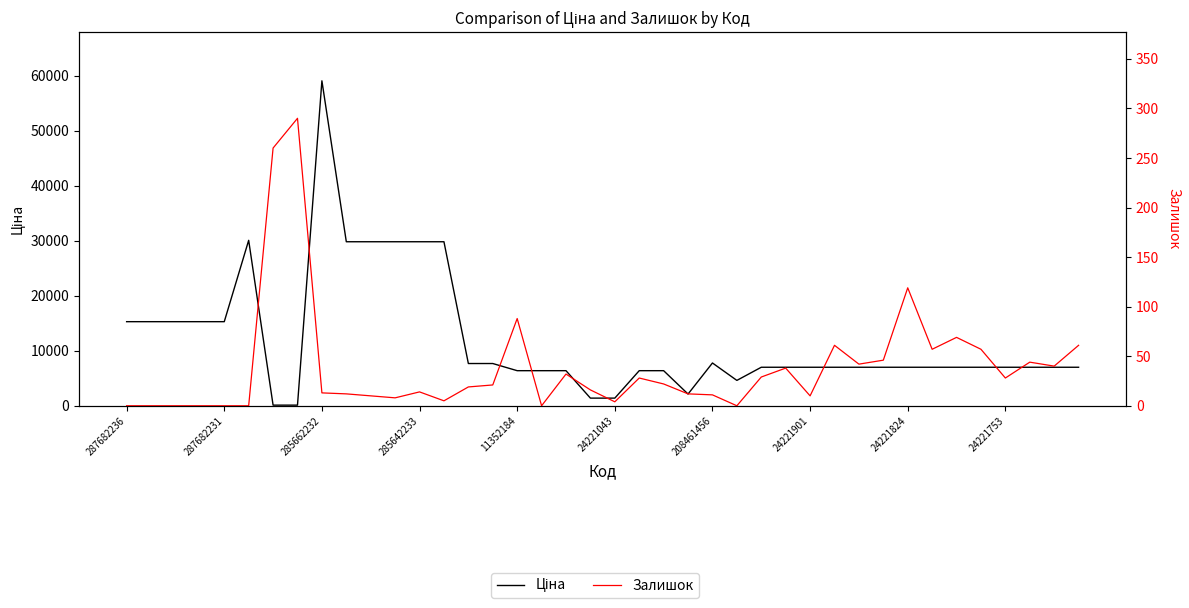

What is the difference between the maximum and minimum values in the Залишок series?

290.0